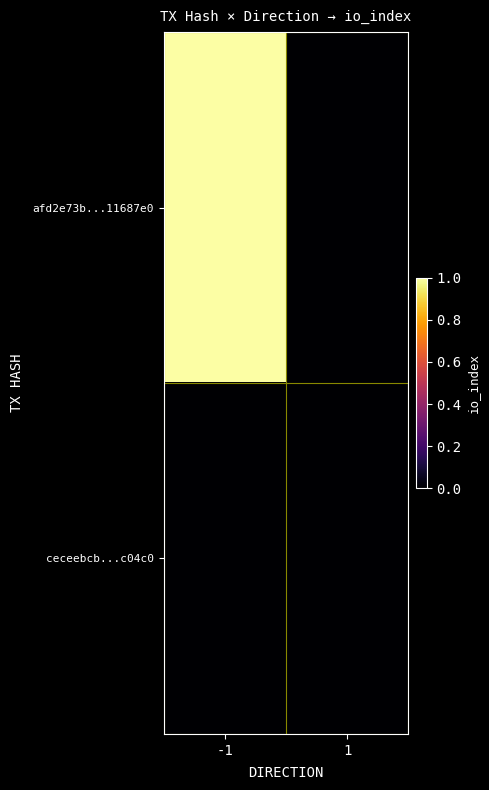

Count the number of data series in this chart.

2